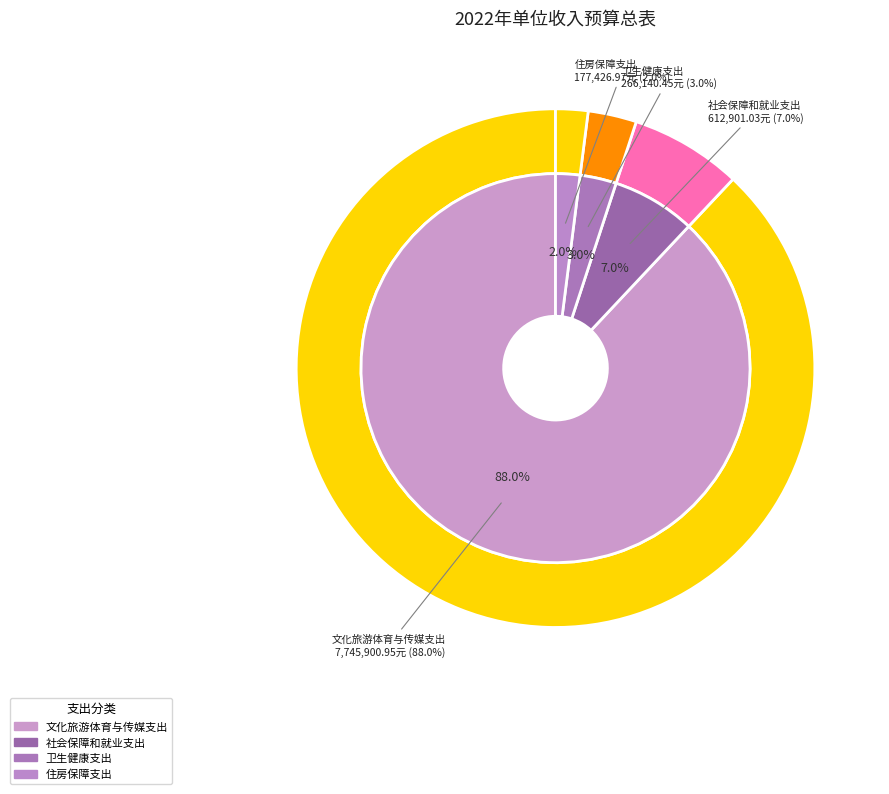

To the nearest percent, what is the combined percentage of 住房保障支出 and 卫生健康支出?

5%